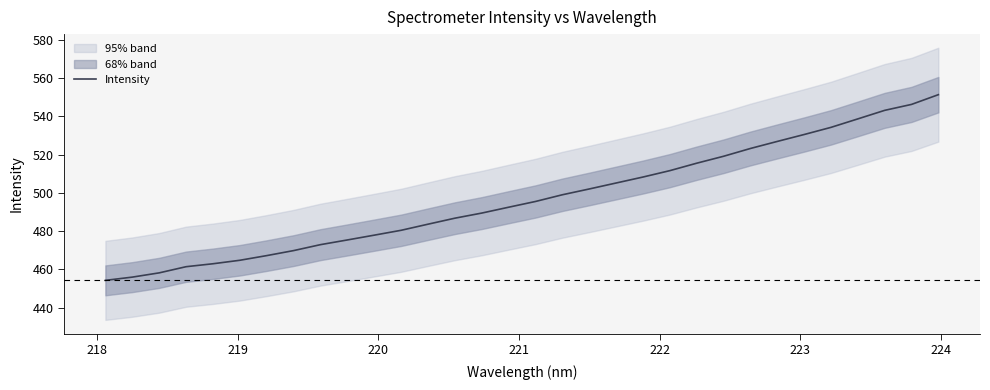

What is the maximum value shown in the chart?

551.3